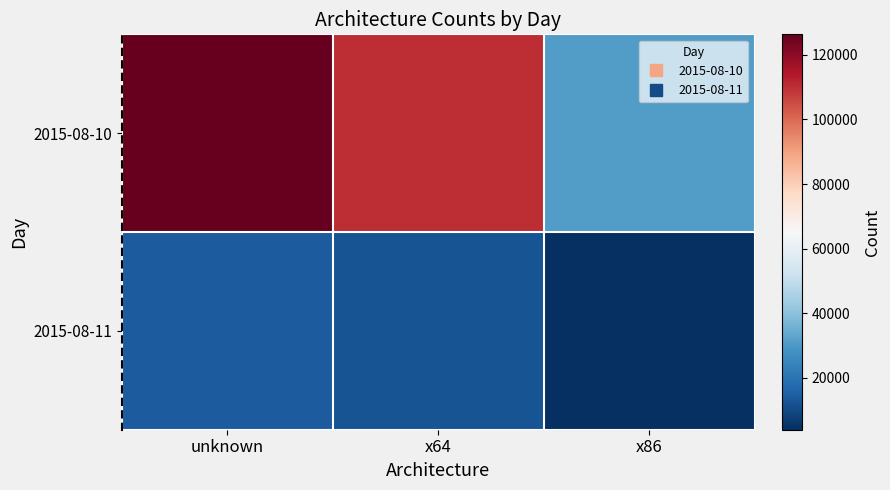

Which has a higher value, unknown or x86?

unknown